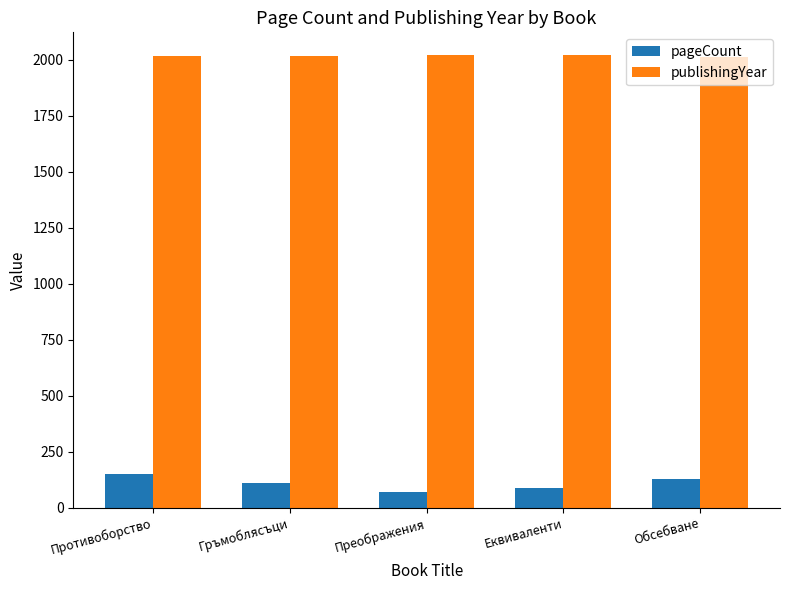

At which label does pageCount first exceed 112?

Противоборство